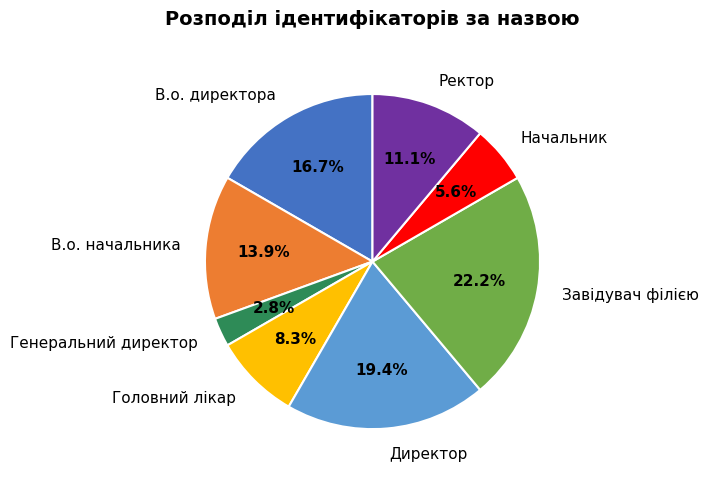

How much of the chart is everything except Директор?

80.6%